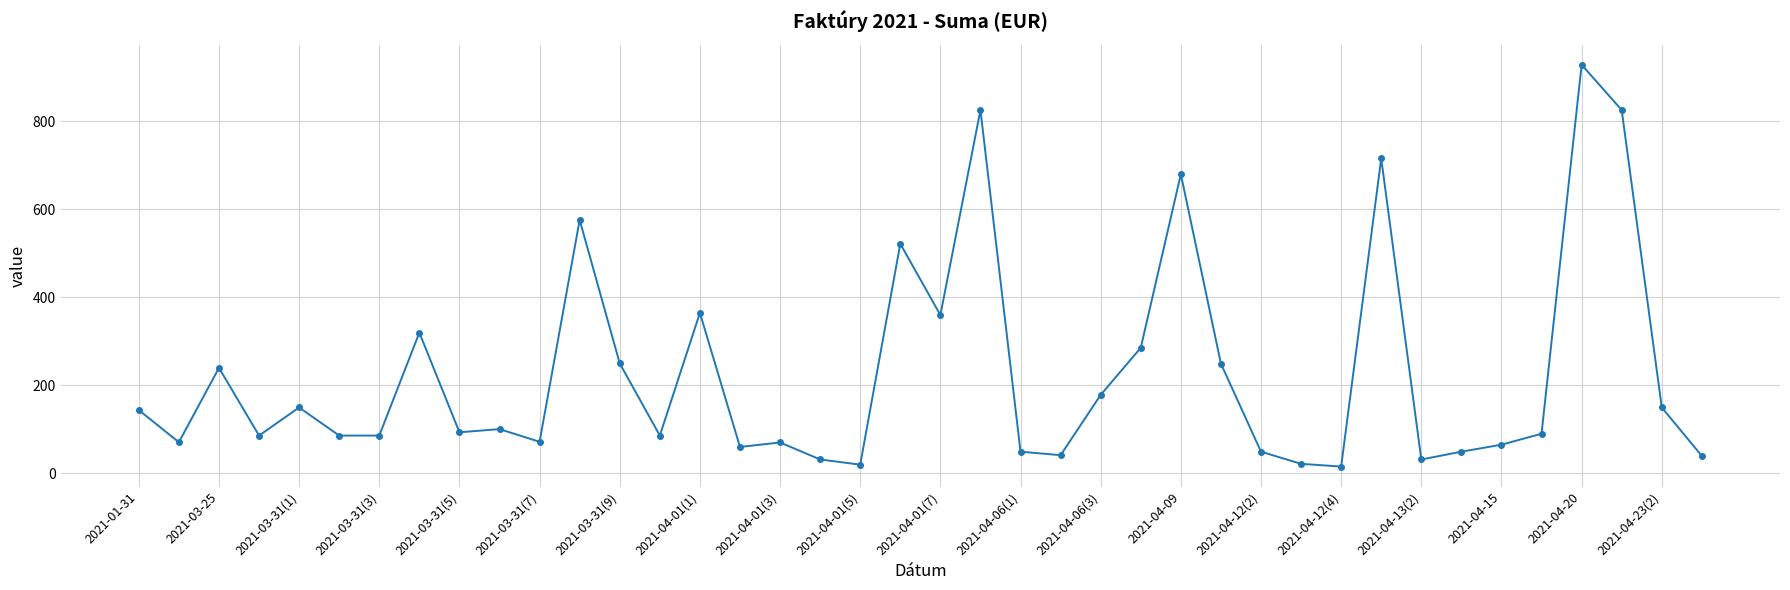

What is the greatest value displayed?

928.8